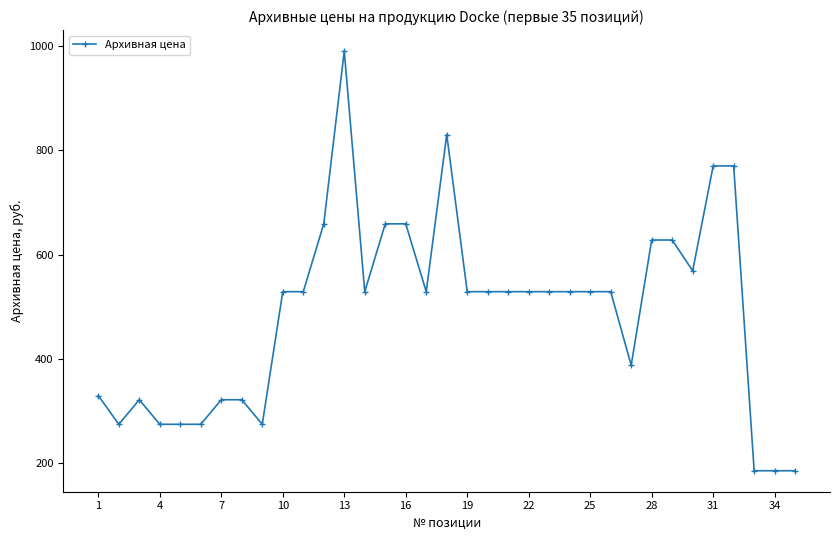

What is the difference between the maximum and second lowest values?

804